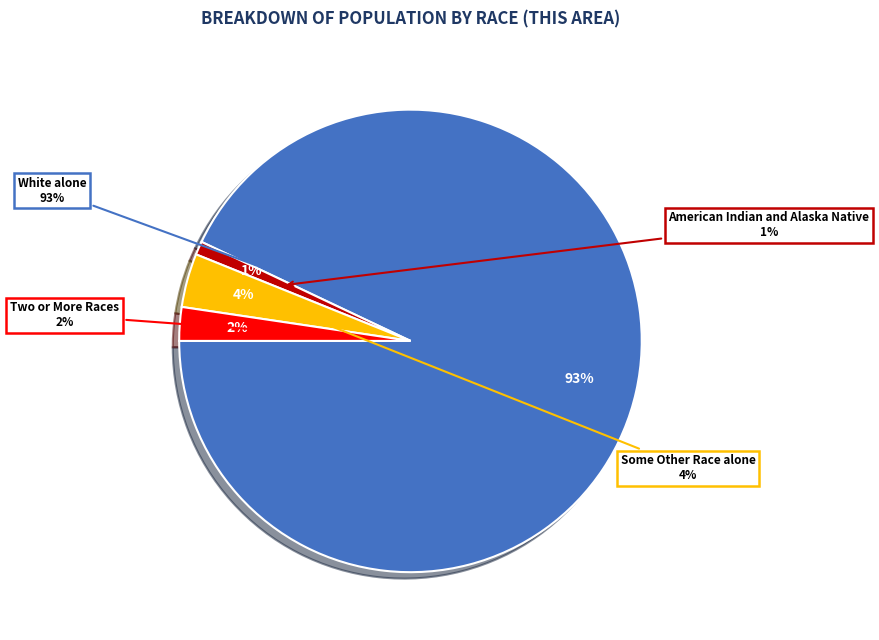

To the nearest percent, what percentage of the pie is Some Other Race alone?

4%